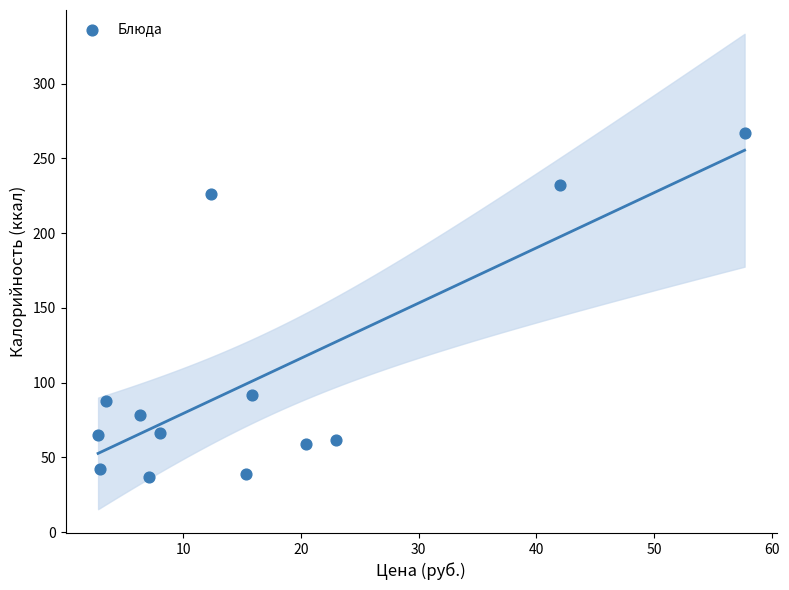

What is the range of X values (max minus min)?

54.9